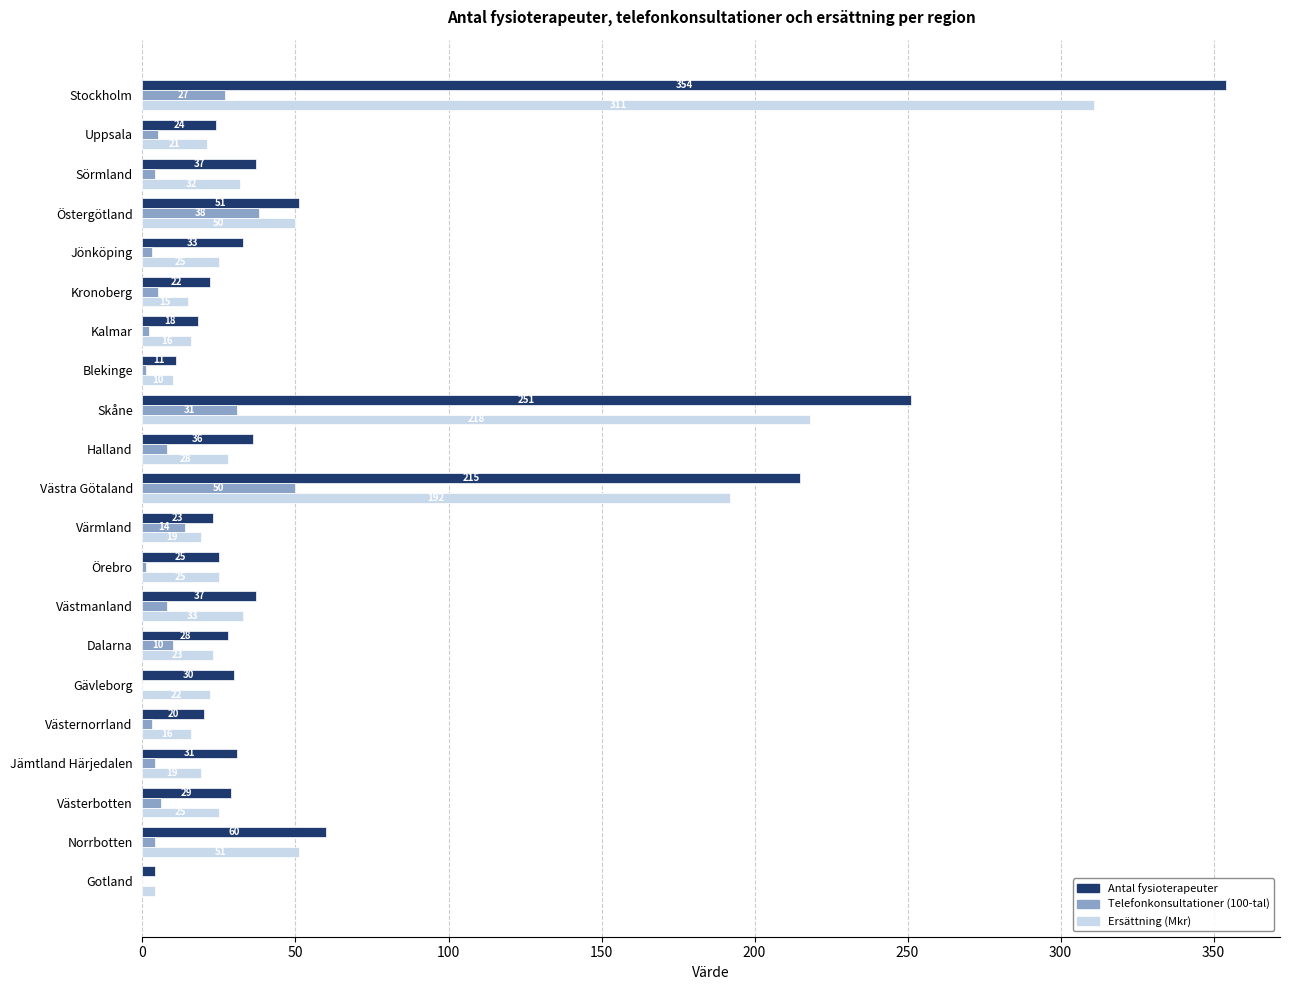

What is the greatest value displayed?

354